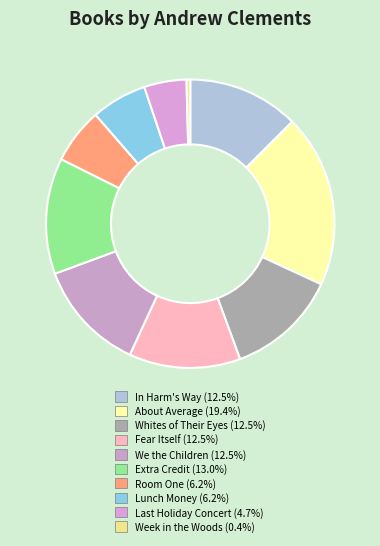

Is Extra Credit the majority of the pie?

No